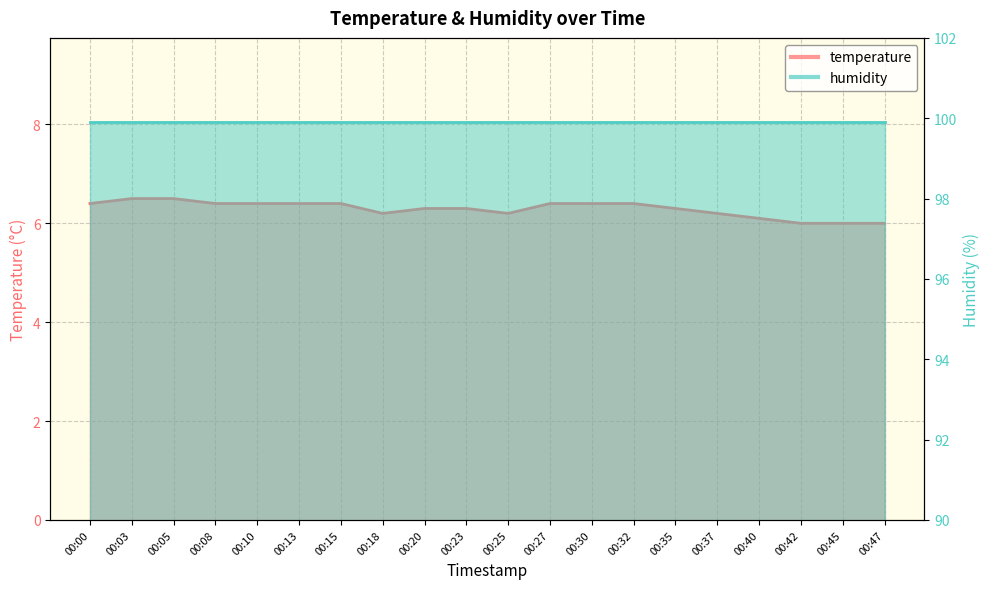

At which category does the chart reach its minimum across all series?

00:42